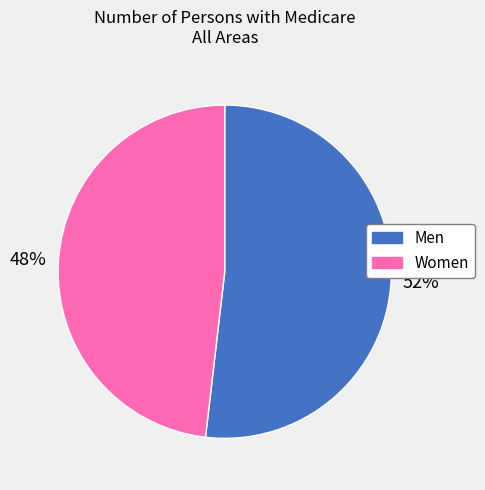

Is the sum of Women and Men greater than half?

Yes